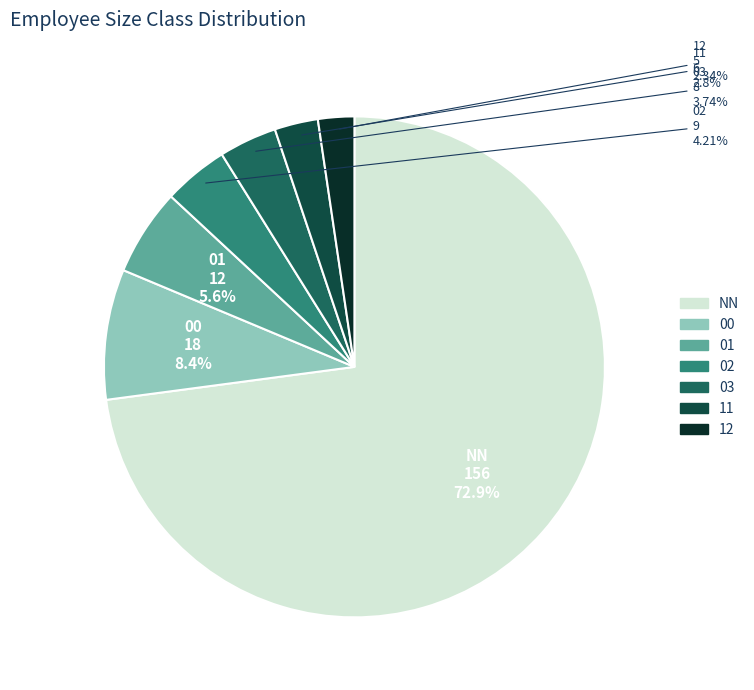

Do NN and 00 together represent more than half of the pie?

Yes